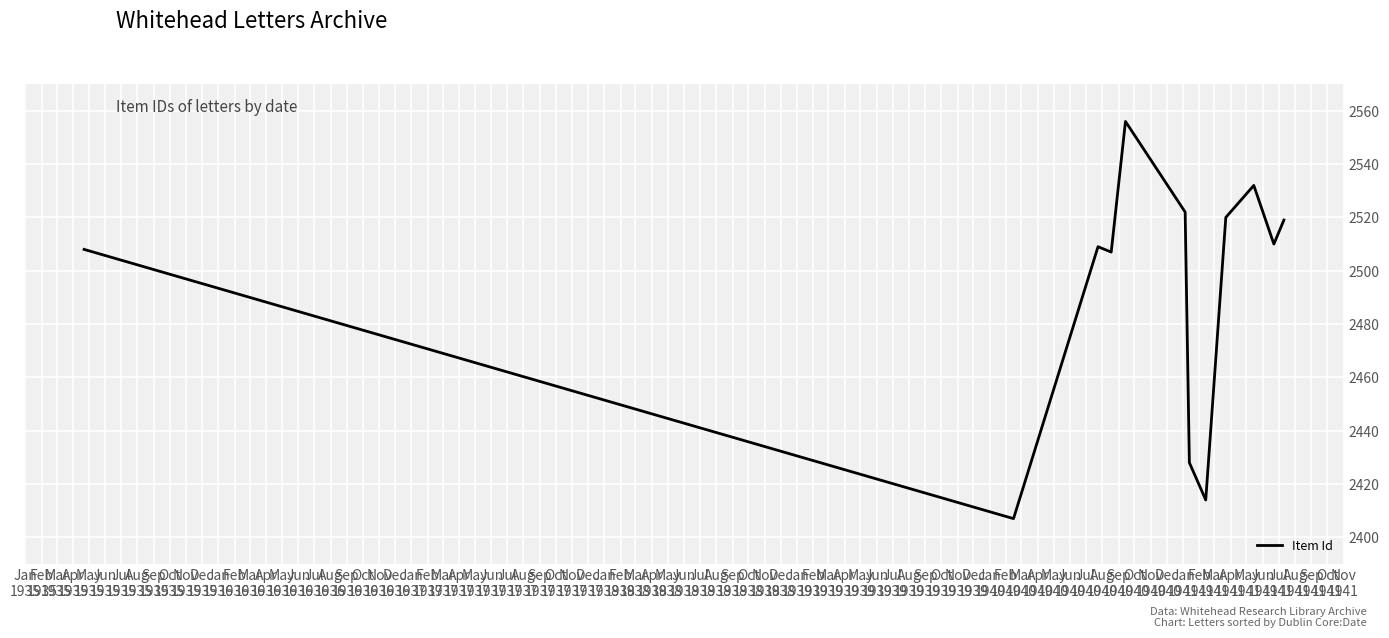

How many lines are shown in the chart?

1